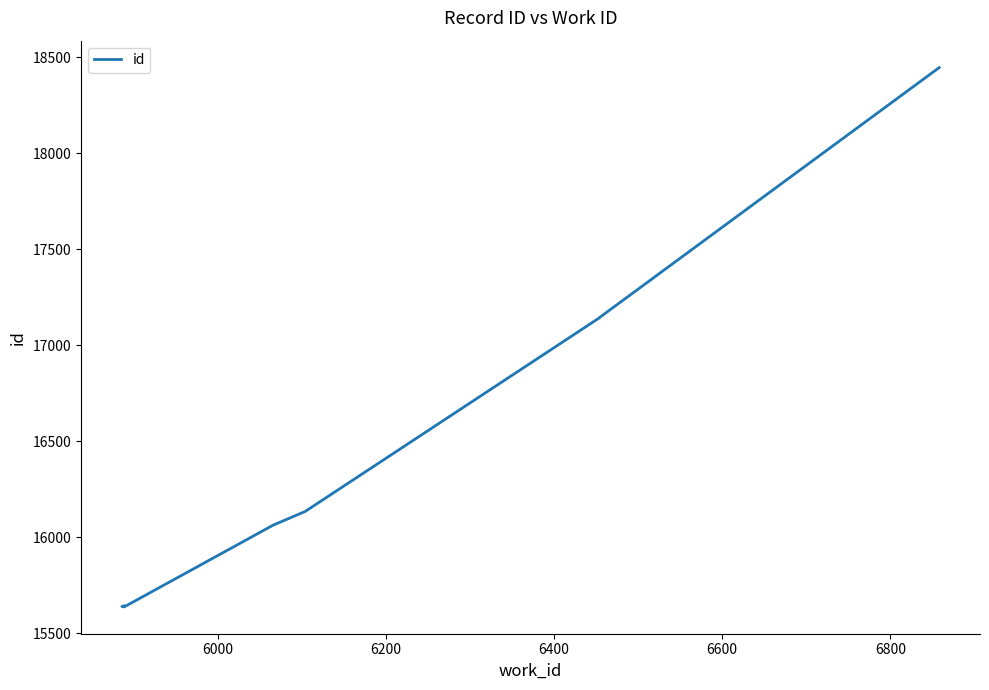

Which has a higher value, 6000 or 6200?

6200